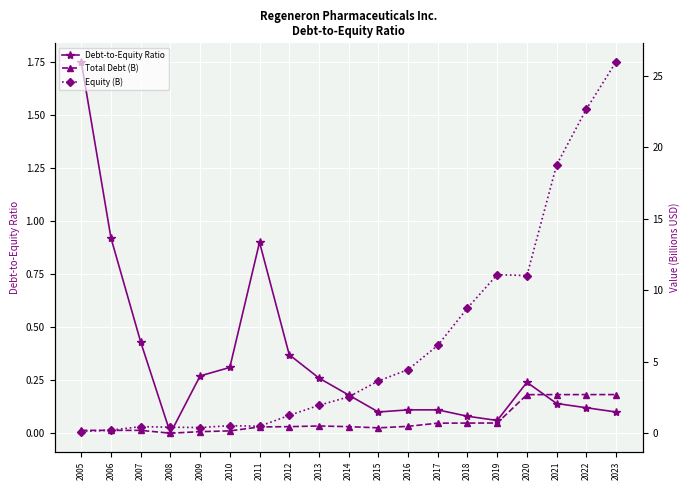

Rank the series at 2016 from highest to lowest value.

Equity (B), Total Debt (B), Debt-to-Equity Ratio